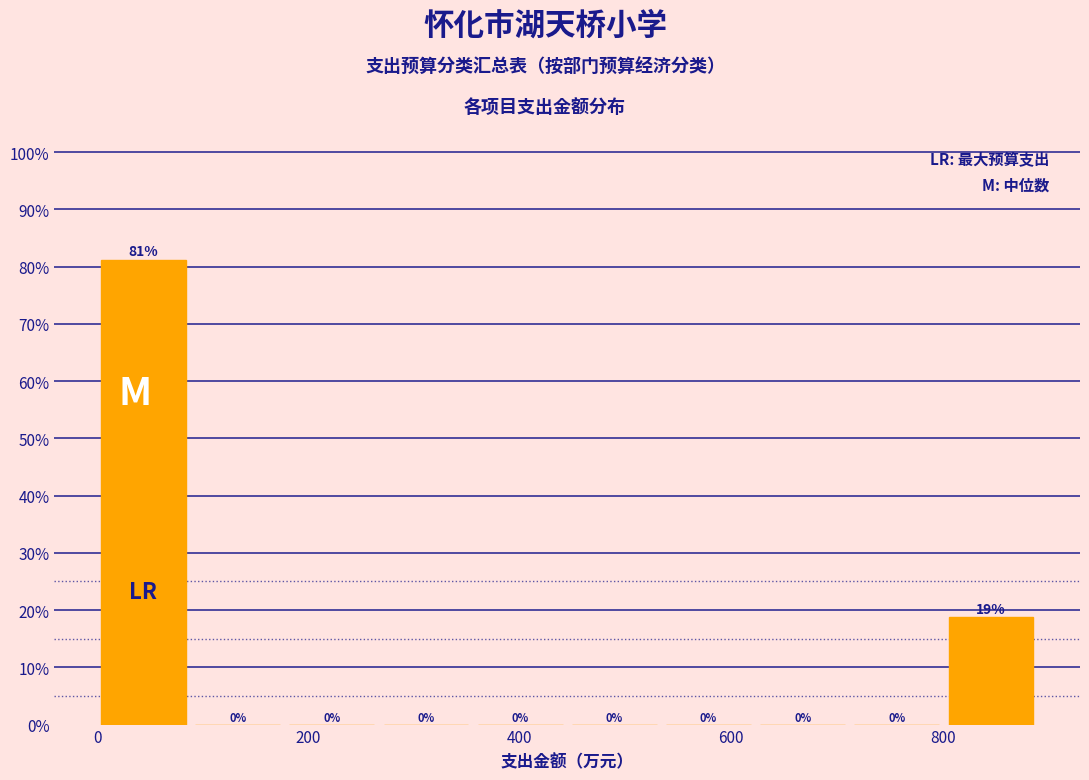

Over which range of the x-axis is the bar tallest?

0 to 100